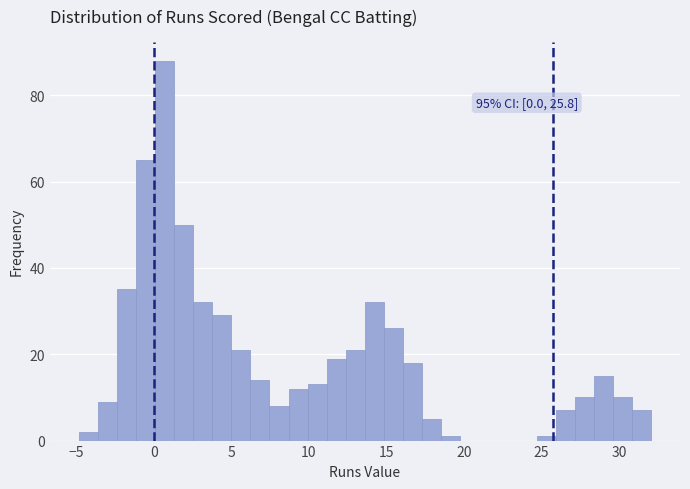

Around what value on the x-axis is the tallest bar? Give the approximate position of its centre, as read against the axis.

0.5